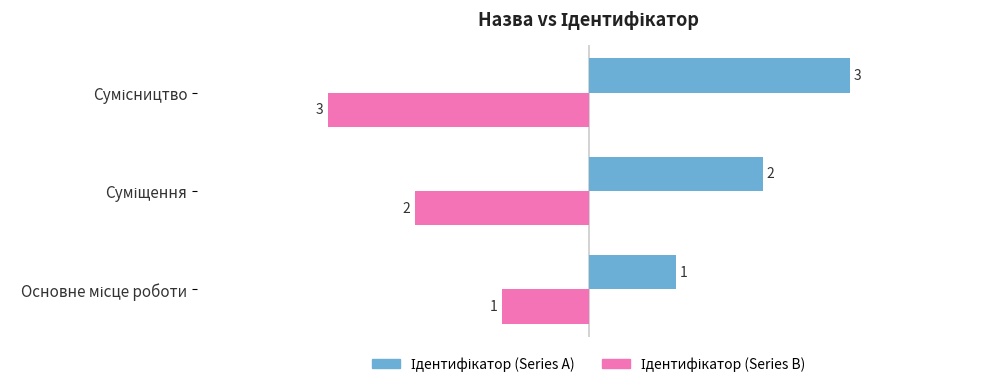

What is the minimum value shown in the chart?

-3